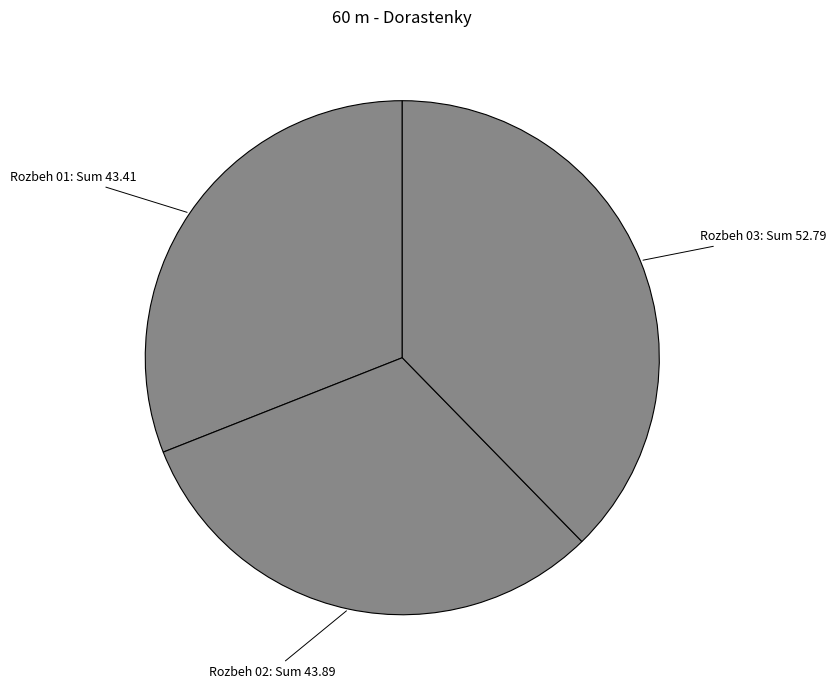

What is the ratio of the value at Rozbeh 01 to the value at Rozbeh 02?

1.0